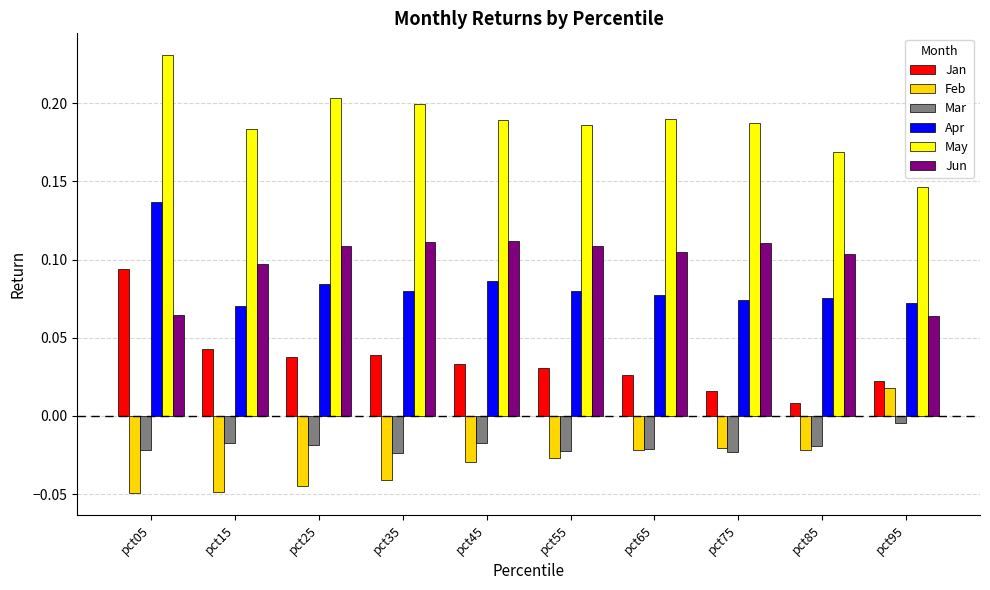

Are the bars grouped side by side (vs. stacked)?

Yes